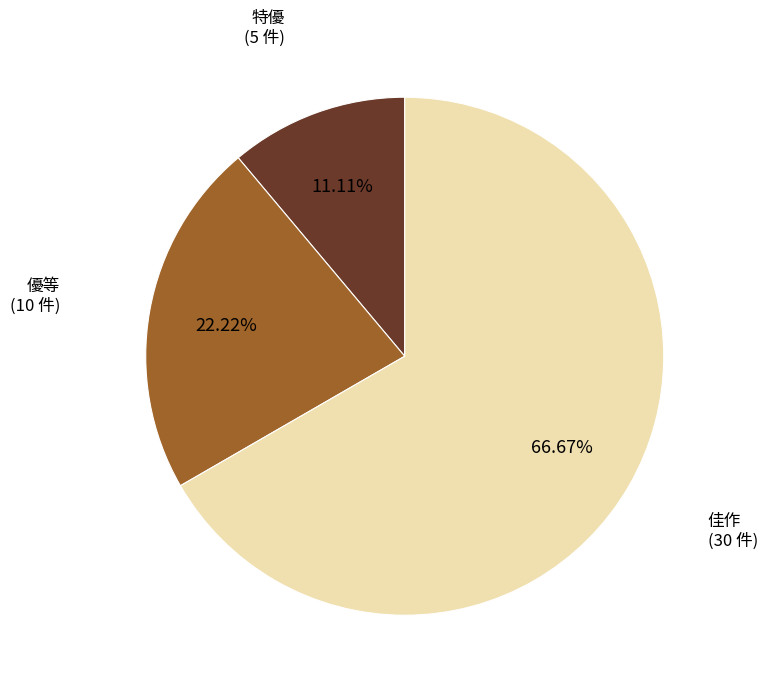

Rank the categories by value from highest to lowest.

佳作, 優等, 特優